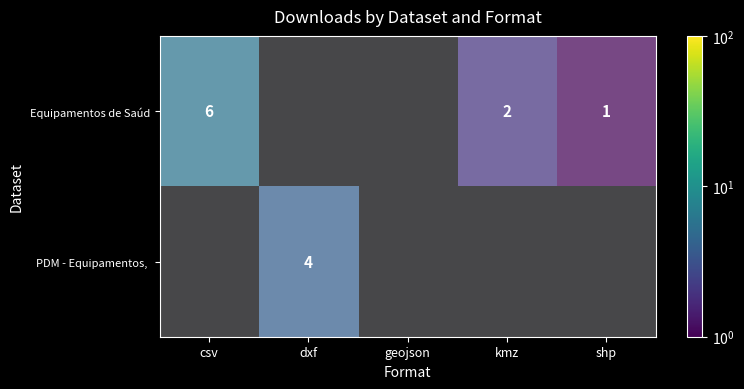

At which label is Equipamentos de Saúde closest to 3?

kmz